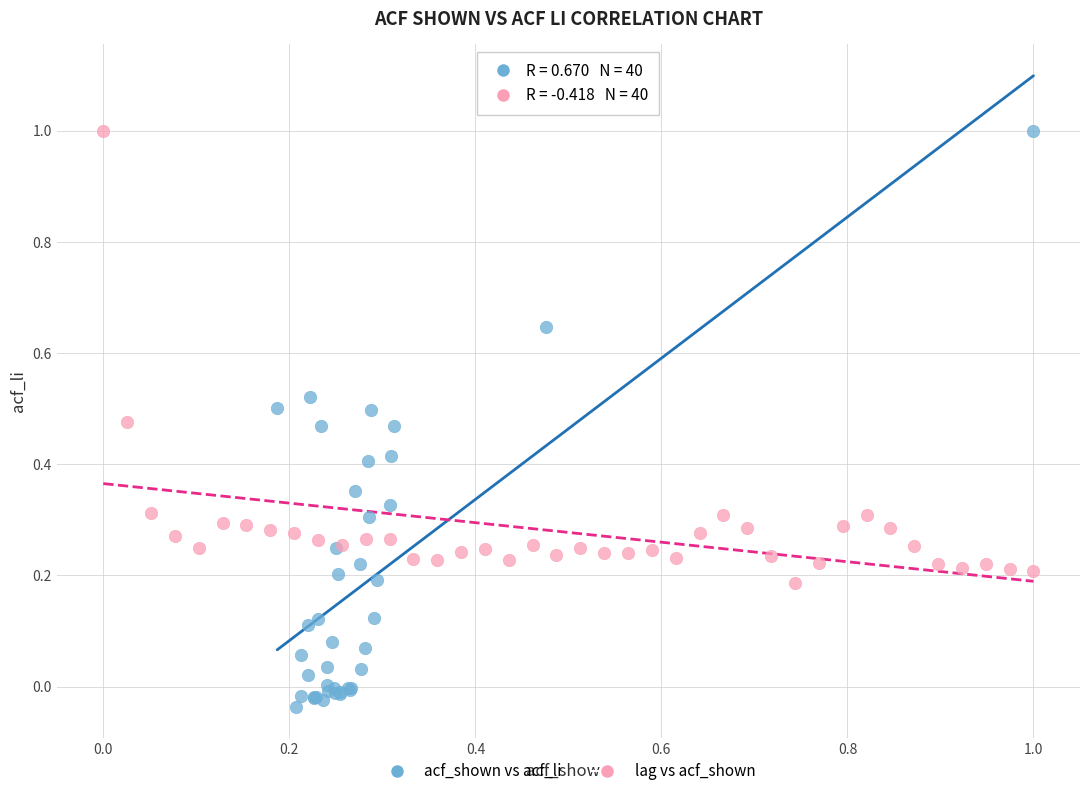

Which series has the largest Y range (max minus min)?

acf_shown vs acf_li